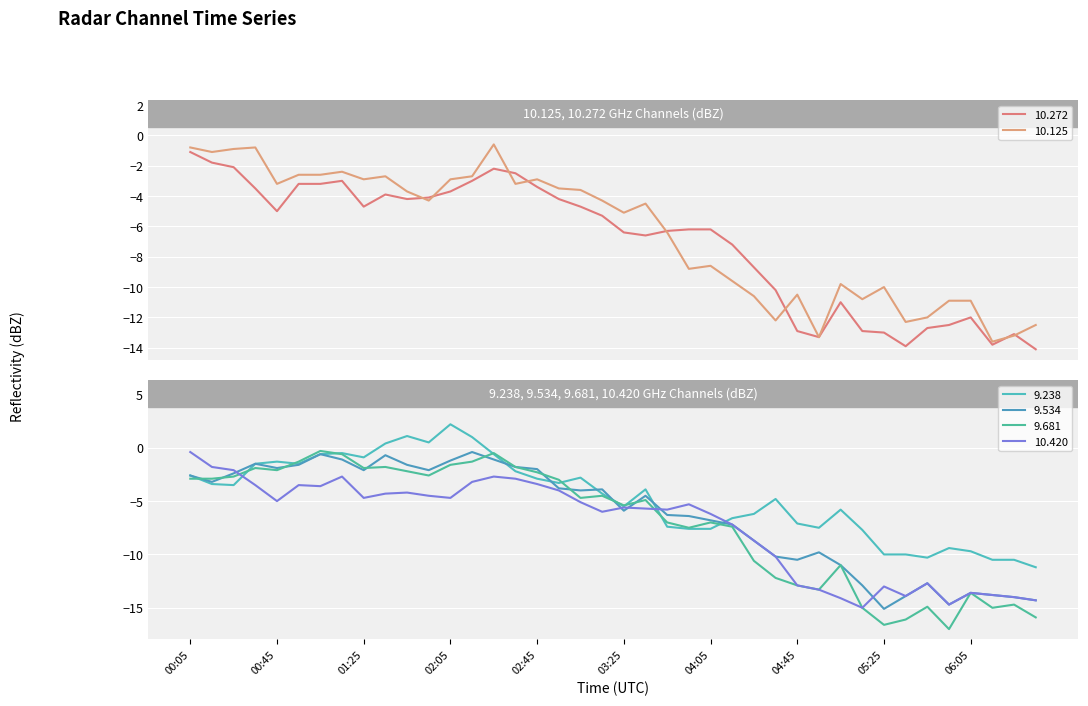

Which series has the widest spread of values?

9.681